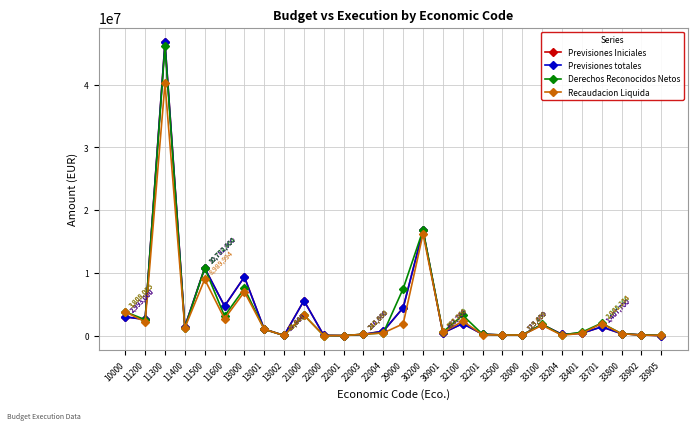

Does the chart have visible grid lines?

Yes